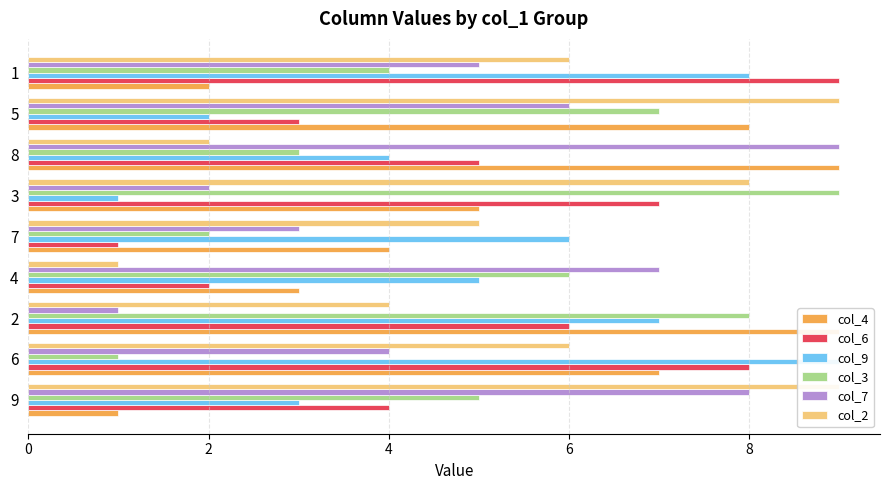

What is the highest value of the col_3 series?

9